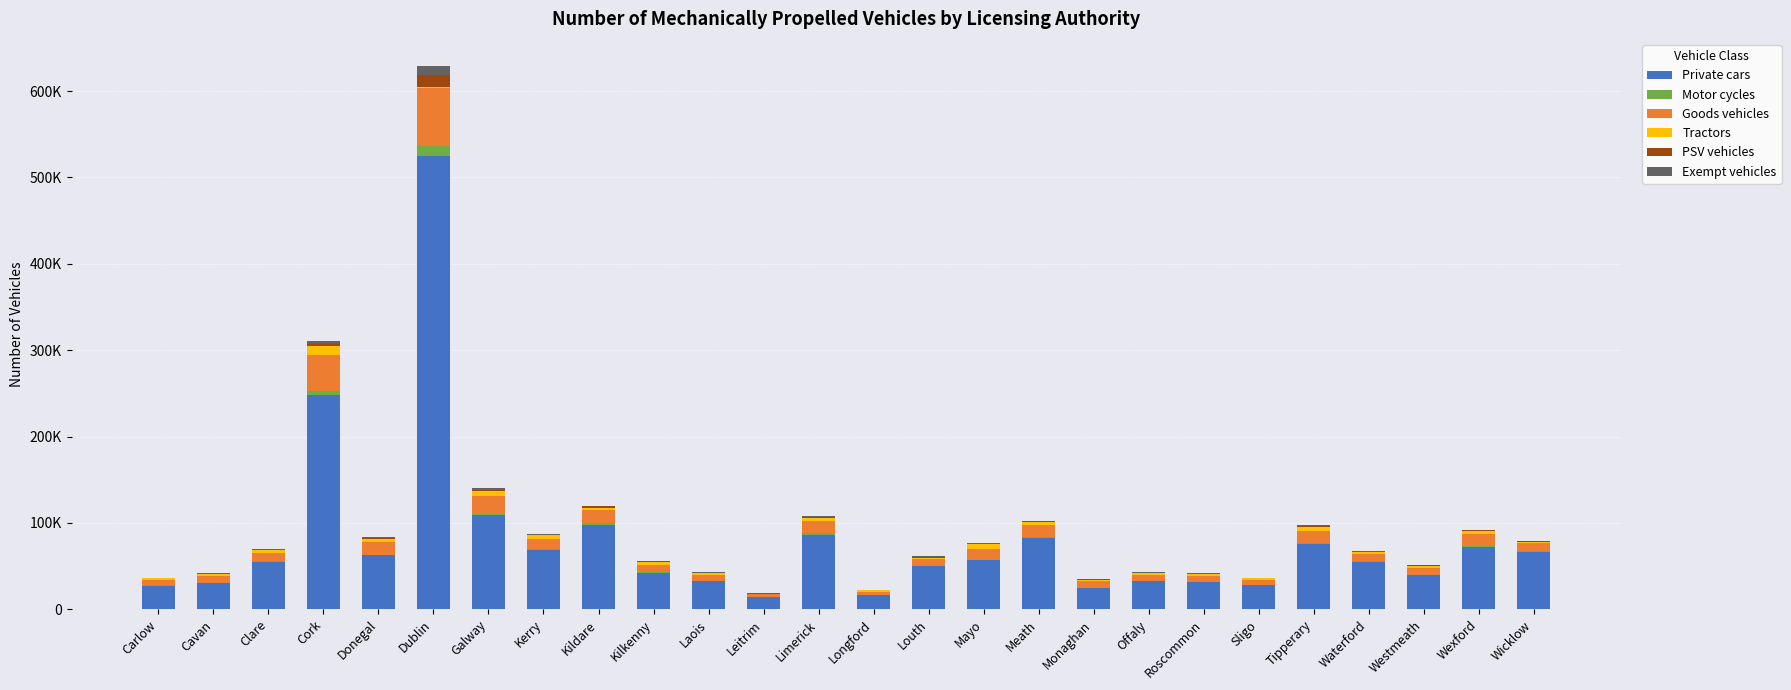

What are all the series names shown in the legend?

Private cars, Motor cycles, Goods vehicles, Tractors, PSV vehicles, Exempt vehicles